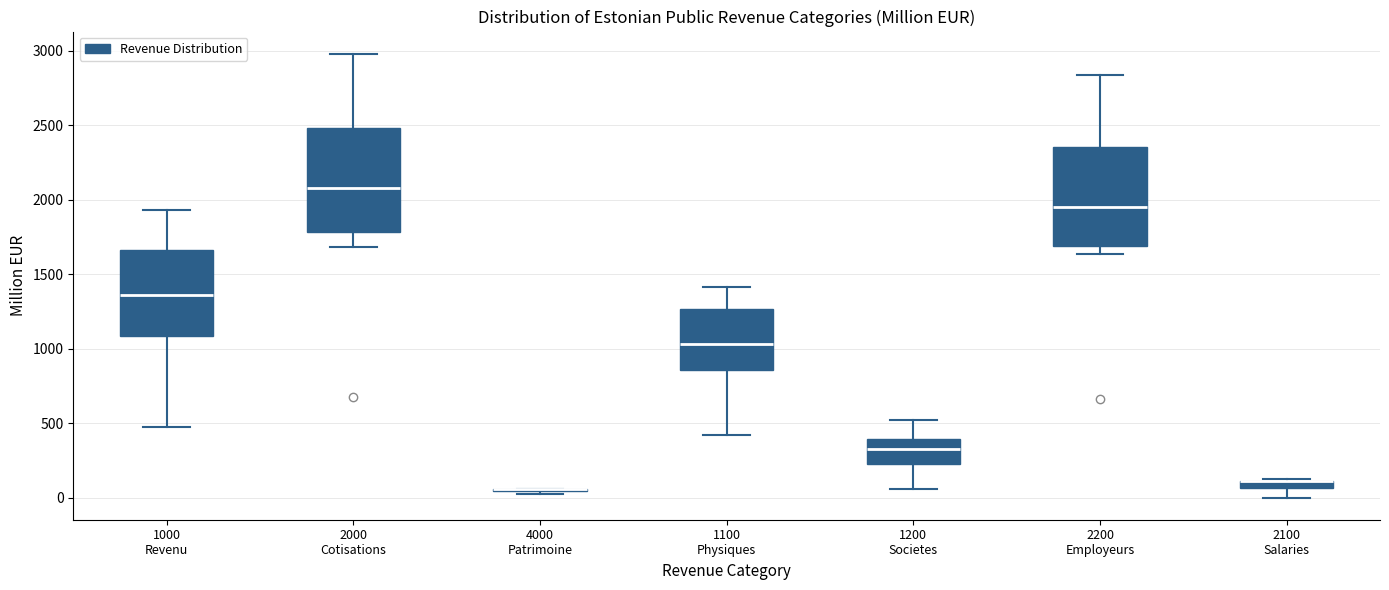

Where does the upper whisker of the box for 2000 Cotisations end on the y-axis? The values are not printed on the chart, so give them approximately, as read against the axis.

3000